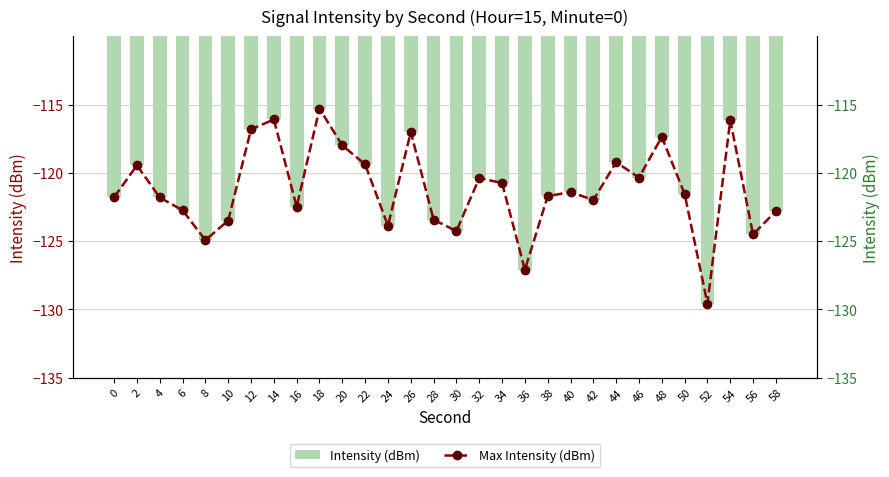

Is it true that Max Intensity (dBm) equals -124.5 at 56?

True